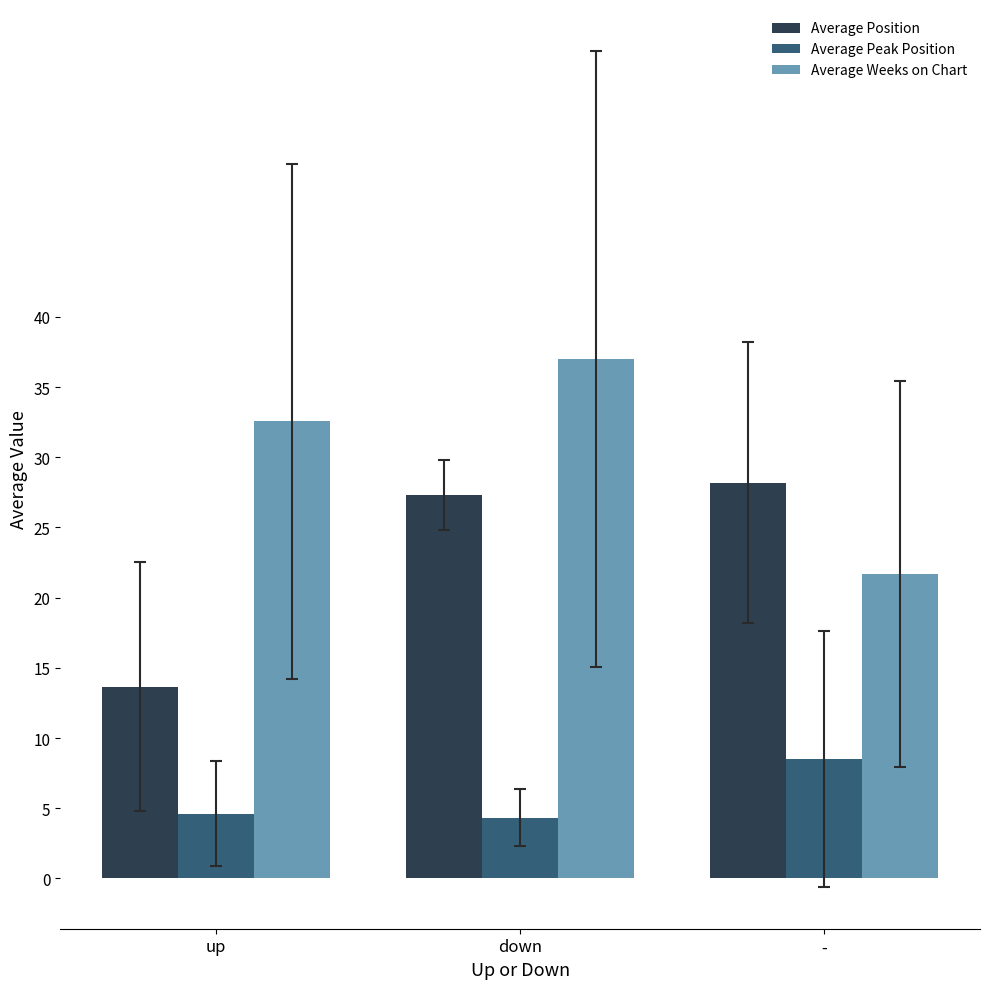

At how many categories does at least one series exceed 13?

3